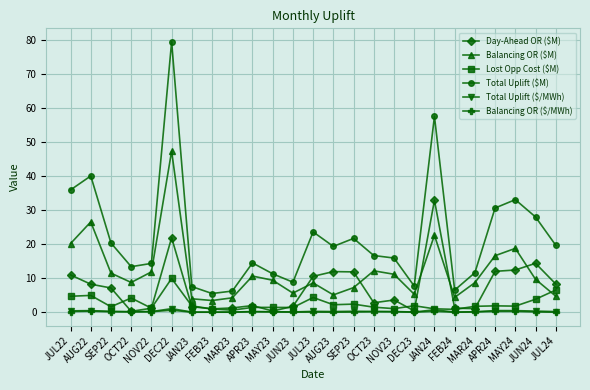

How many lines are shown in the chart?

6